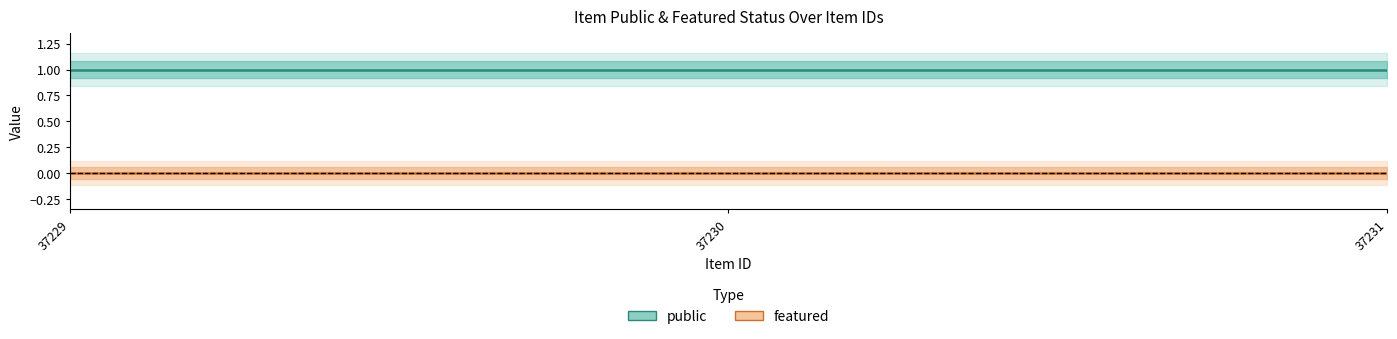

What is the difference between the highest and lowest values at 37230?

1